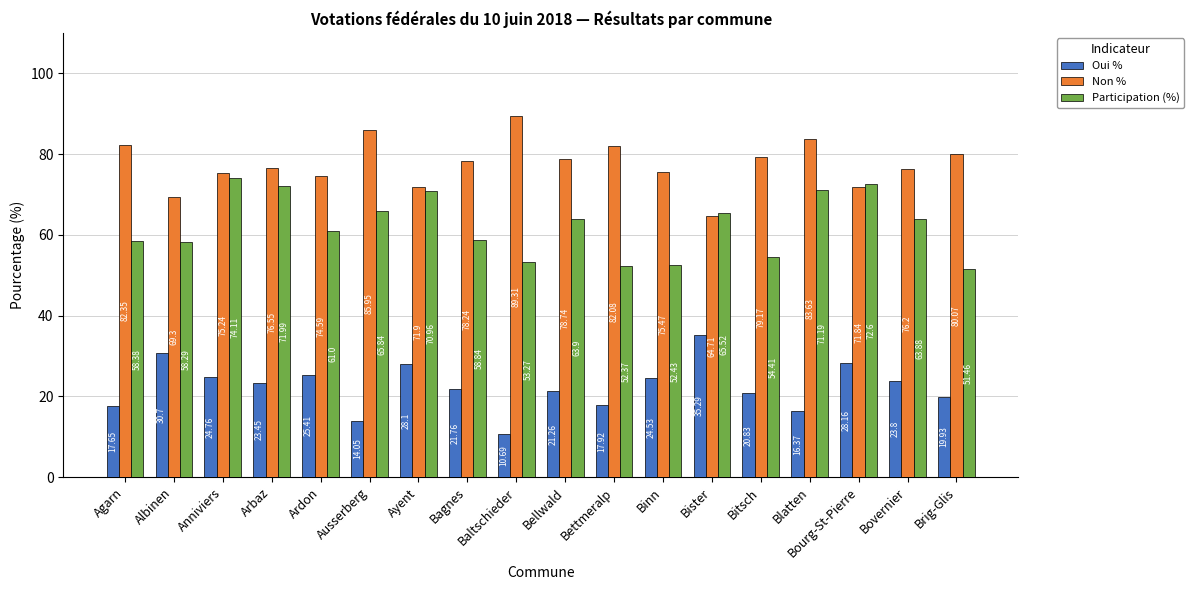

What is the approximate value of Participation (%) at Ardon?

61.0